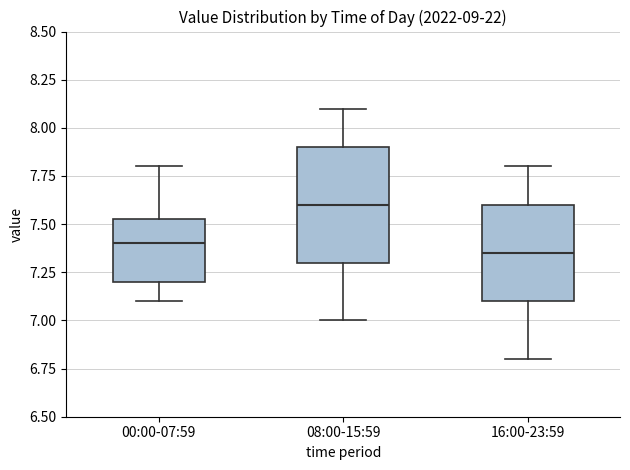

Where is the lower edge of the box for 08:00-15:59 on the y-axis? The values are not printed on the chart, so give them approximately, as read against the axis.

7.30